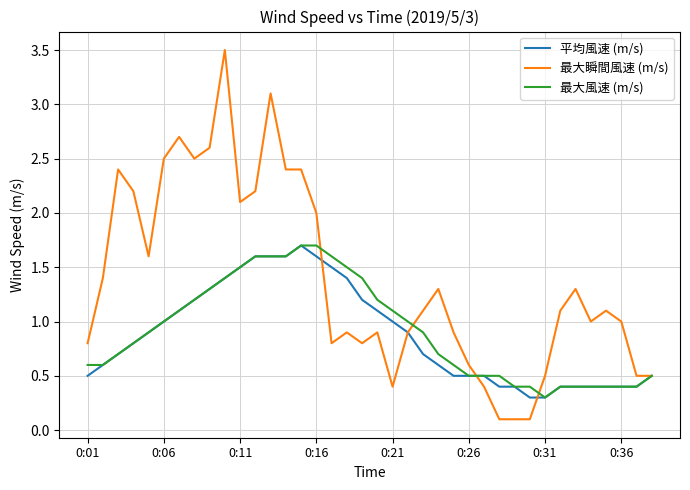

Which series has the widest spread of values?

最大瞬間風速 (m/s)